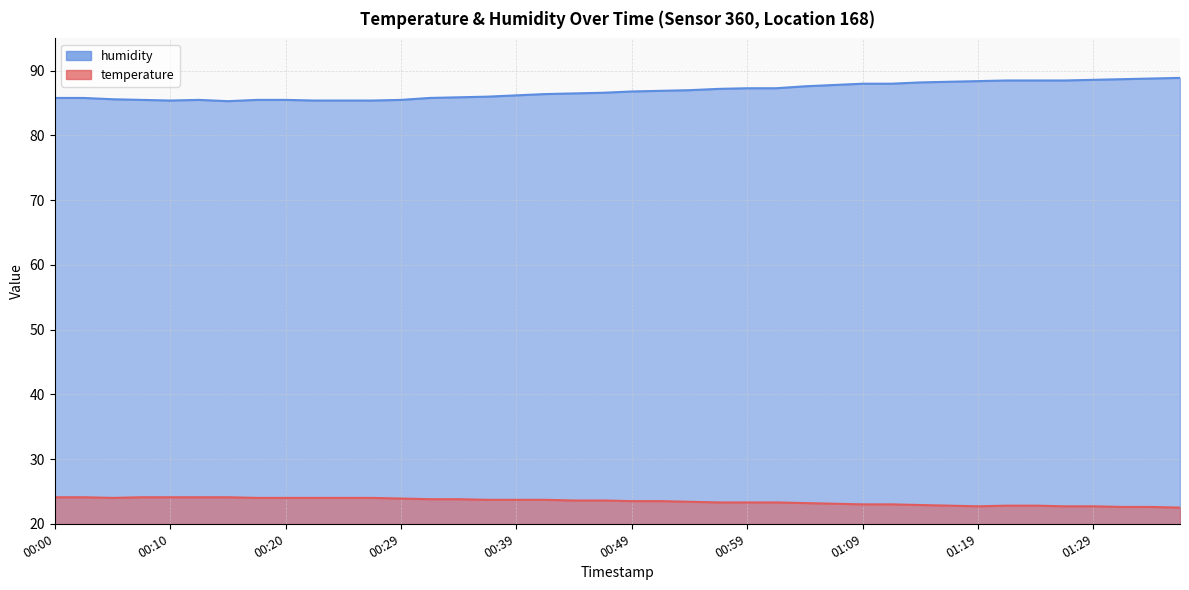

Between 01:21 and 01:31, which series saw the biggest shift?

humidity